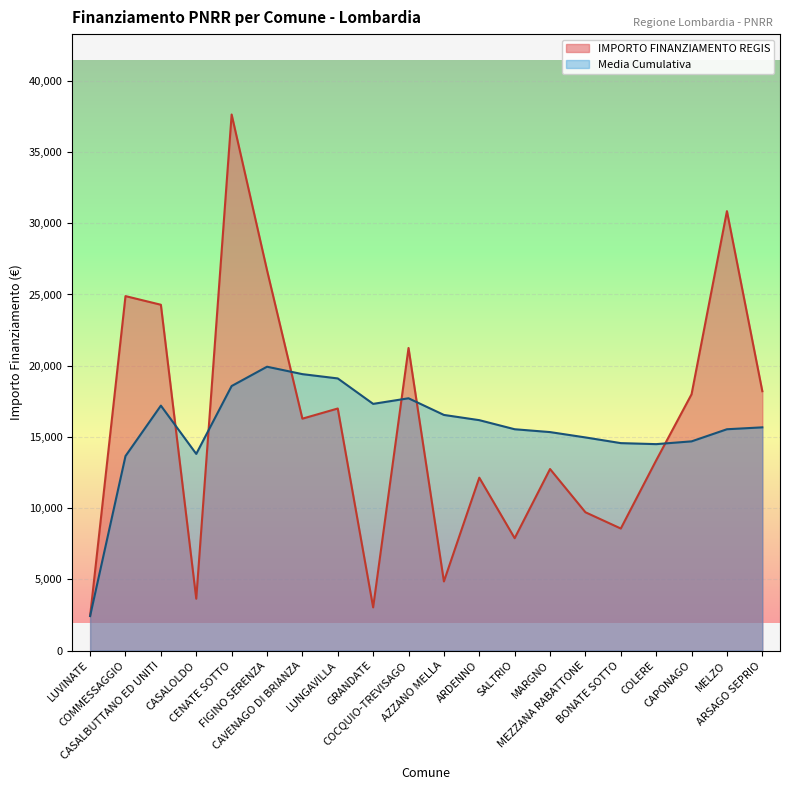

Which label corresponds to the largest value in the chart?

CENATE SOTTO